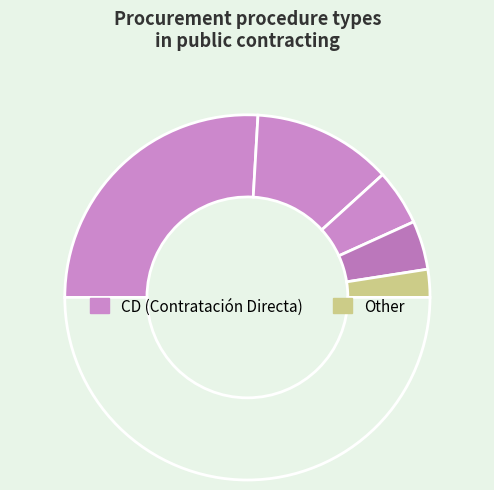

Which slice is the largest?

CD